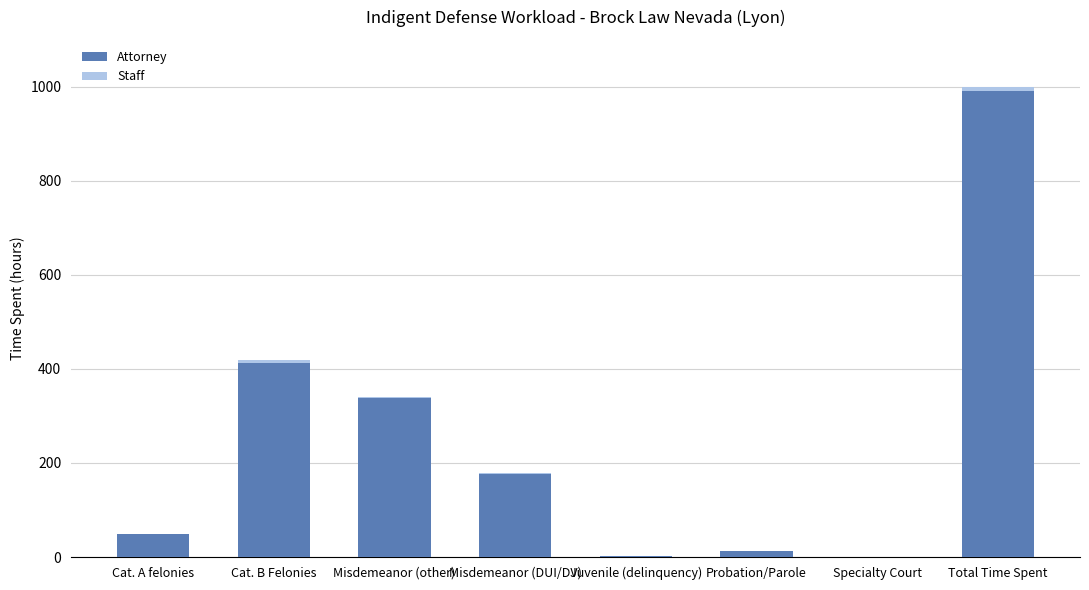

At which category is the sum across all series the highest?

Total Time Spent